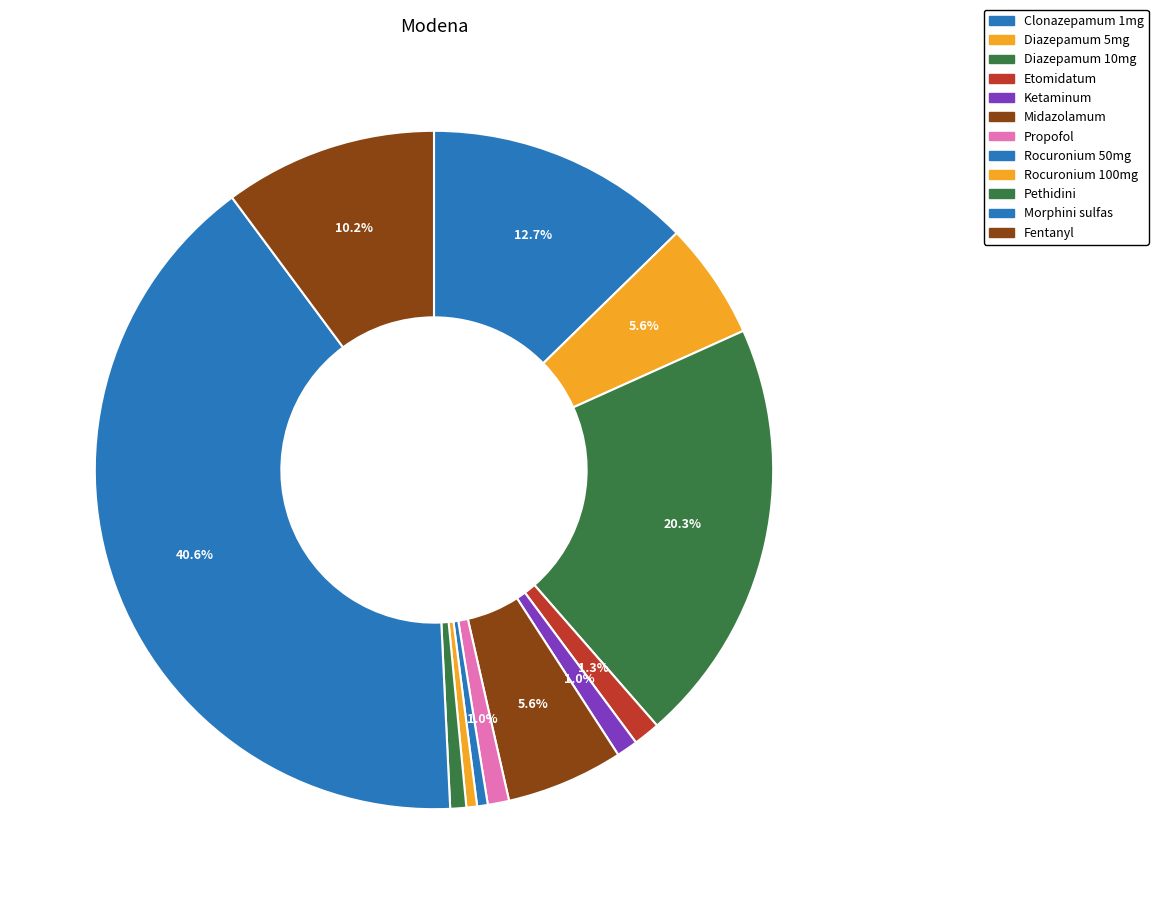

To the nearest percent, what is the average slice percentage?

8%